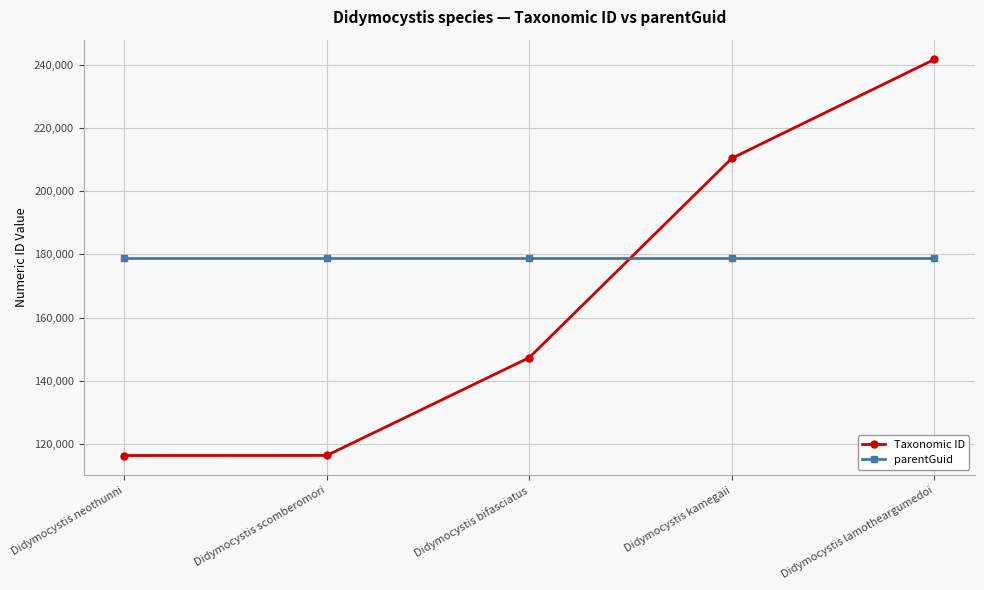

At which category is the sum across all series the highest?

Didymocystis lamotheargumedoi